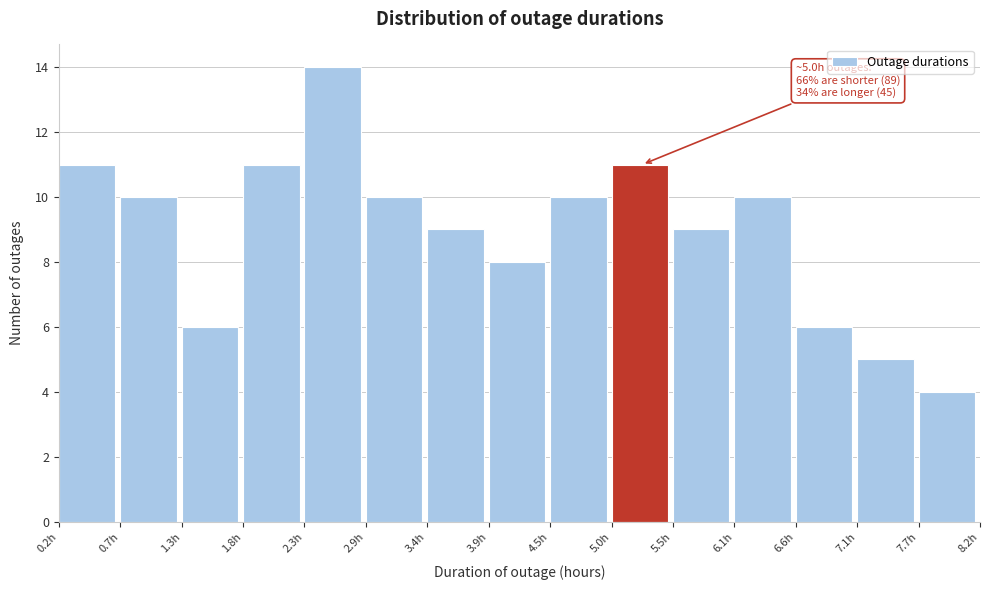

Over which range of the x-axis is the bar tallest?

2.3 to 2.9